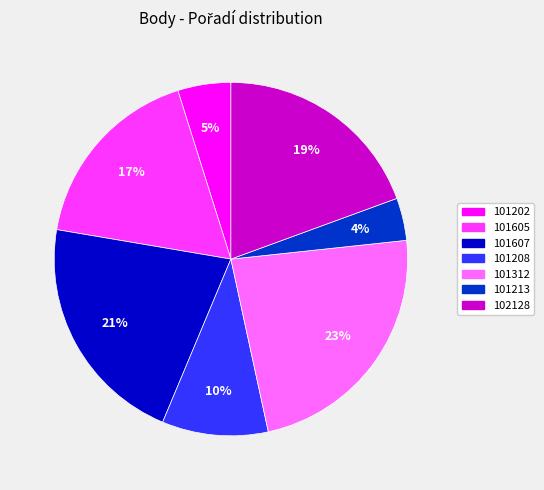

To the nearest percent, what is the combined percentage of 101213 and 102128?

23%